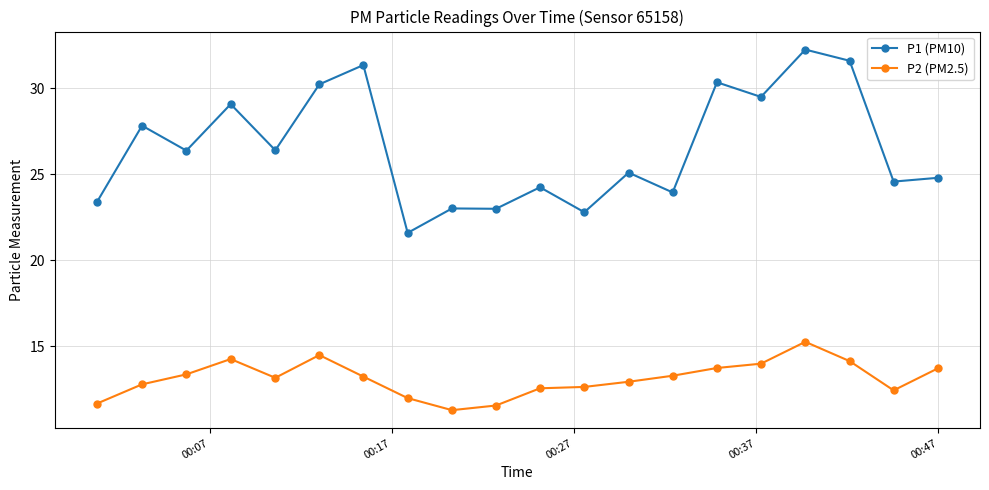

Which series has the largest total across all categories?

P1 (PM10)